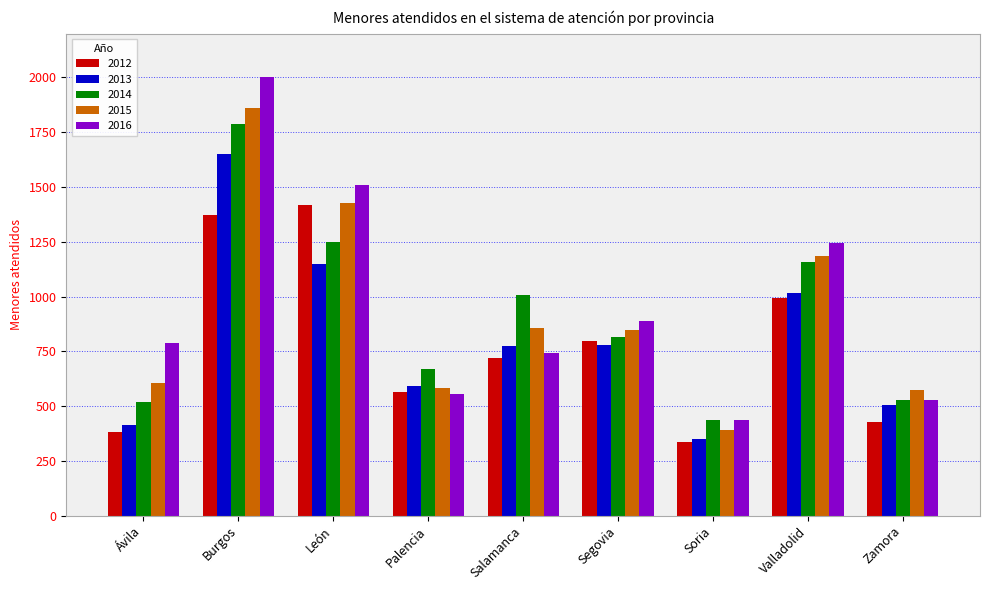

Which category has the lowest value across all series?

Soria